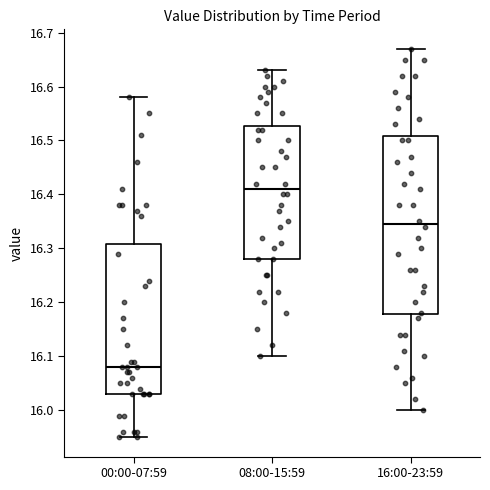

Reading left to right, read every box against the y-axis: the position of its median line, the range the box covers, and the ends of its whiskers. The values are not printed on the chart, so give them approximately, as read against the axis.

00:00-07:59: median 16.08, box 16.03 to 16.31, whiskers 15.95 to 16.58
08:00-15:59: median 16.41, box 16.28 to 16.53, whiskers 16.10 to 16.63
16:00-23:59: median 16.35, box 16.18 to 16.51, whiskers 16.00 to 16.67